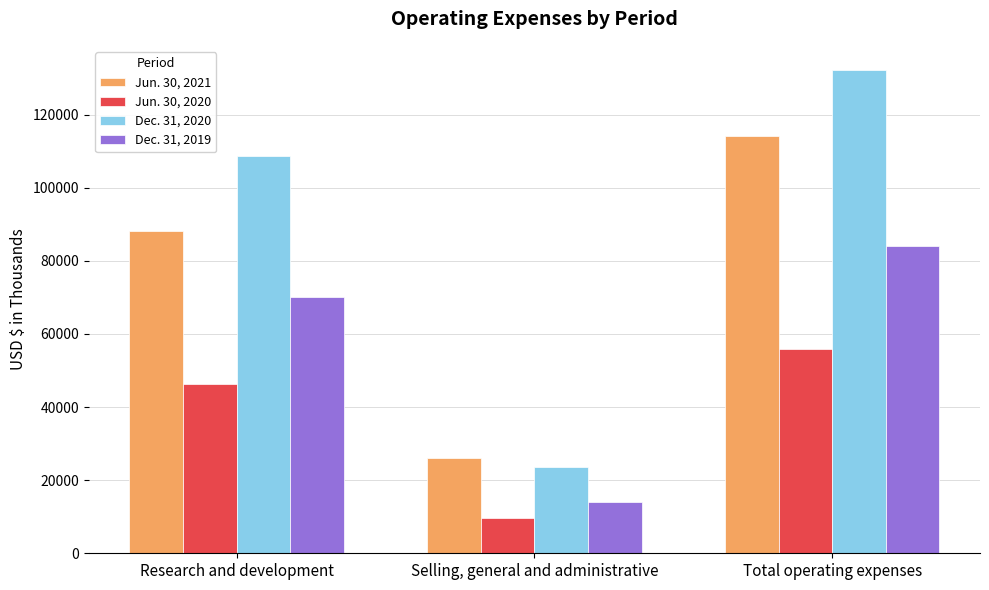

What is the greatest value displayed?

132236